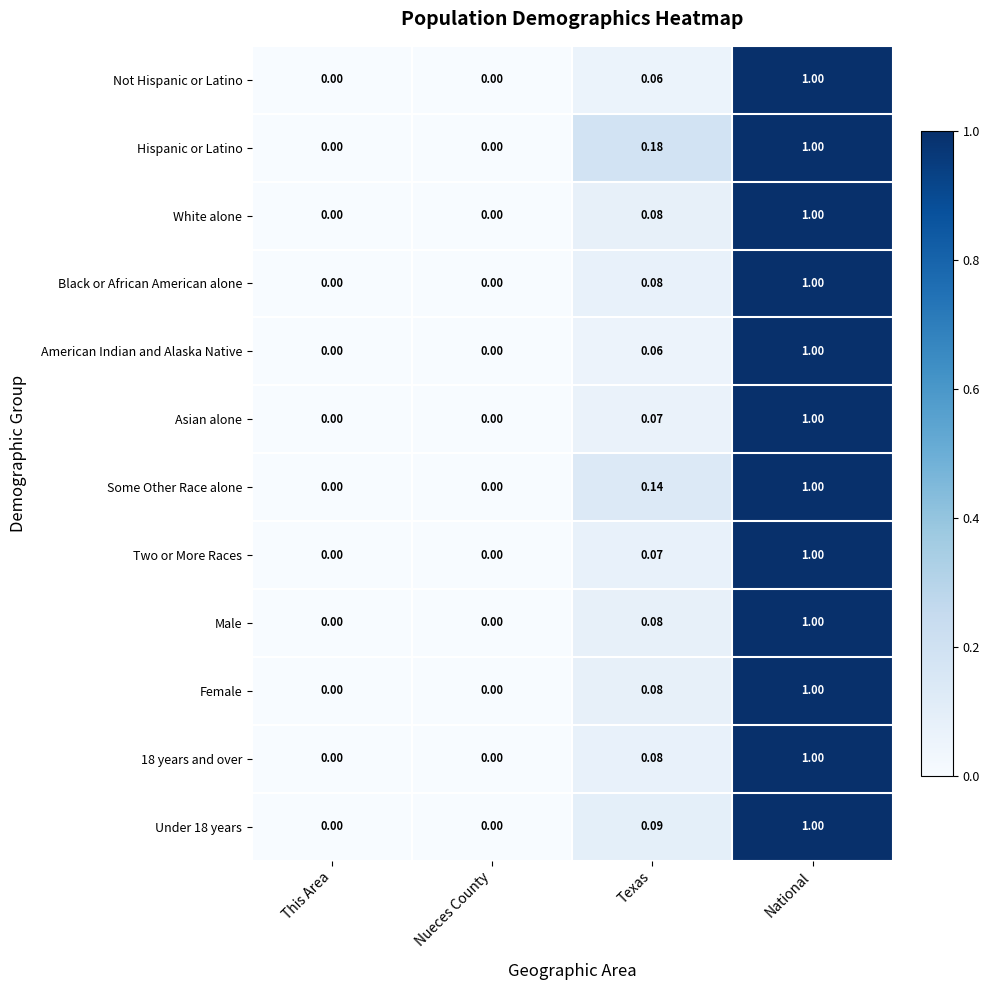

How many data points in 18 years and over are above 0?

2